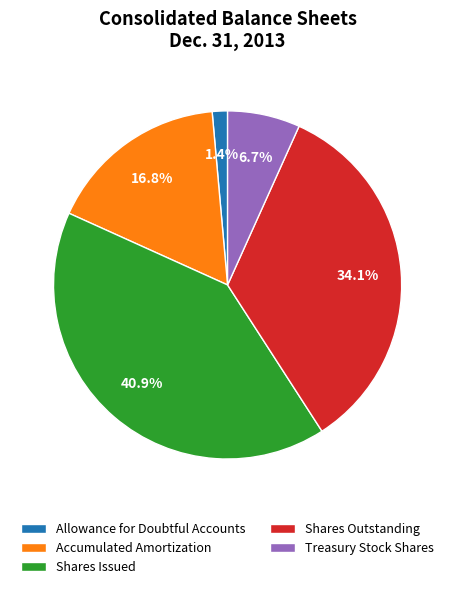

Which slice is the smallest?

Allowance for Doubtful Accounts